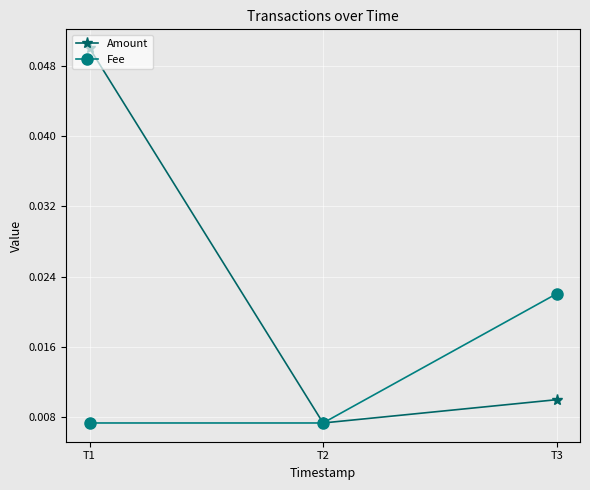

True or false: Amount has a value of 0.0 at T1.

False